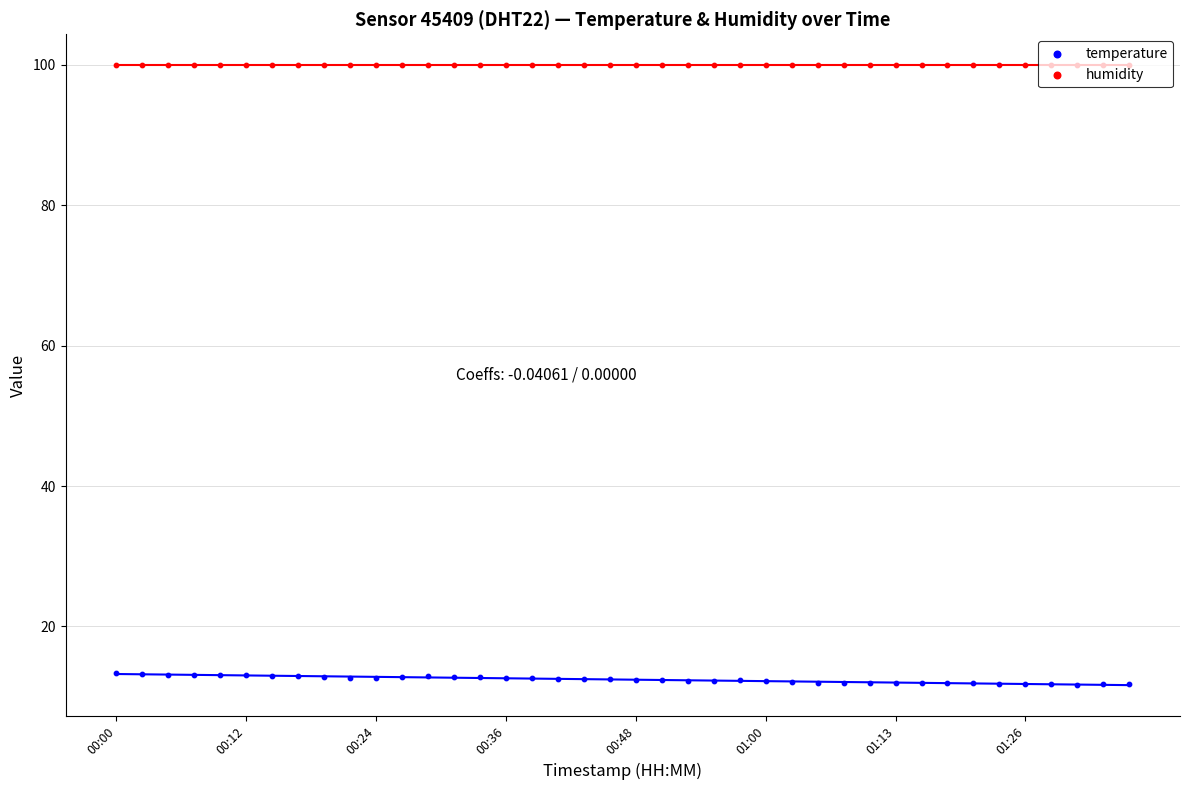

Which series has the largest total across all categories?

humidity